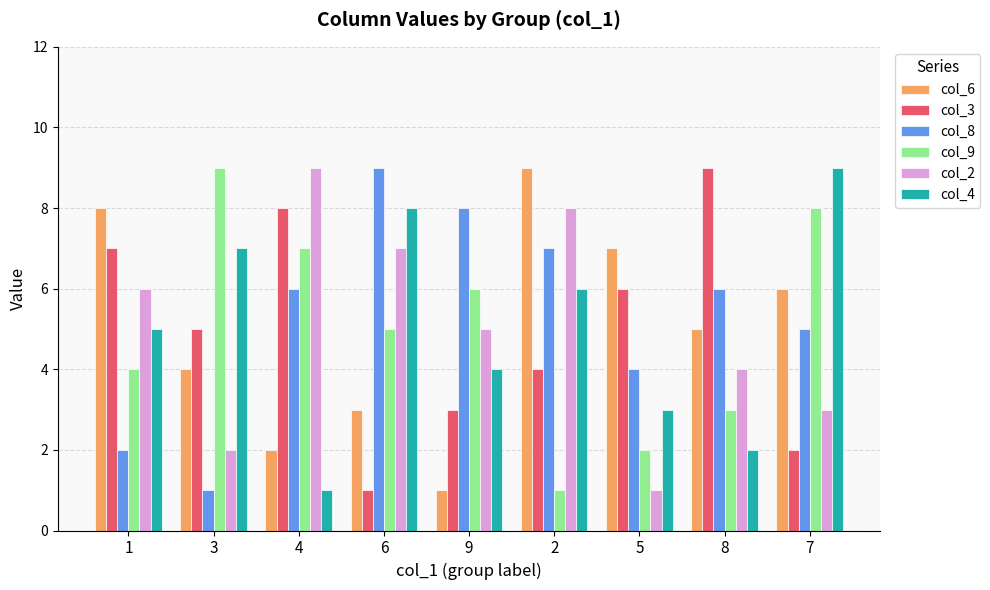

Between 9 and 5, which series saw the biggest shift?

col_6